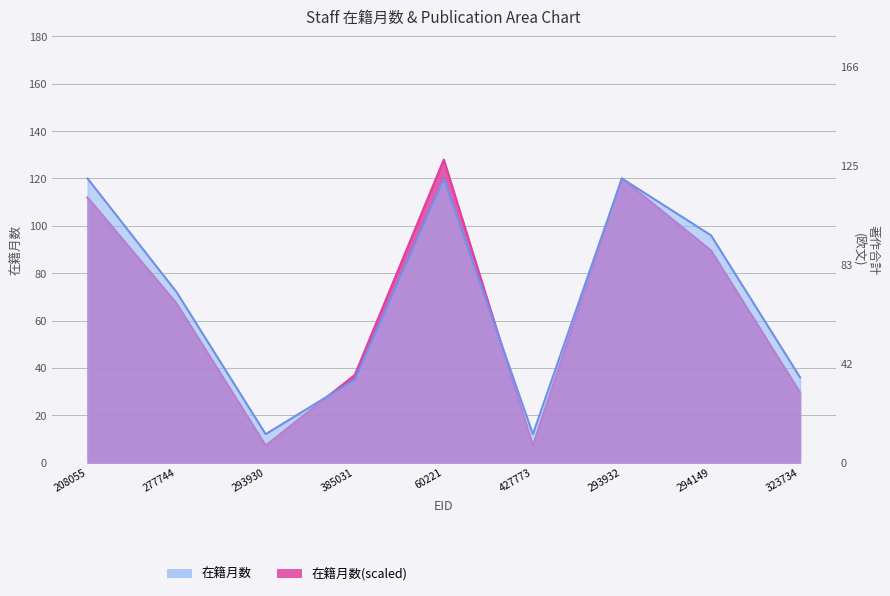

Reading right to left, list all the values displayed in this chart.

323734=36	294149=96	293932=120	427773=12	60221=120	385031=35	293930=12	277744=72	208055=120